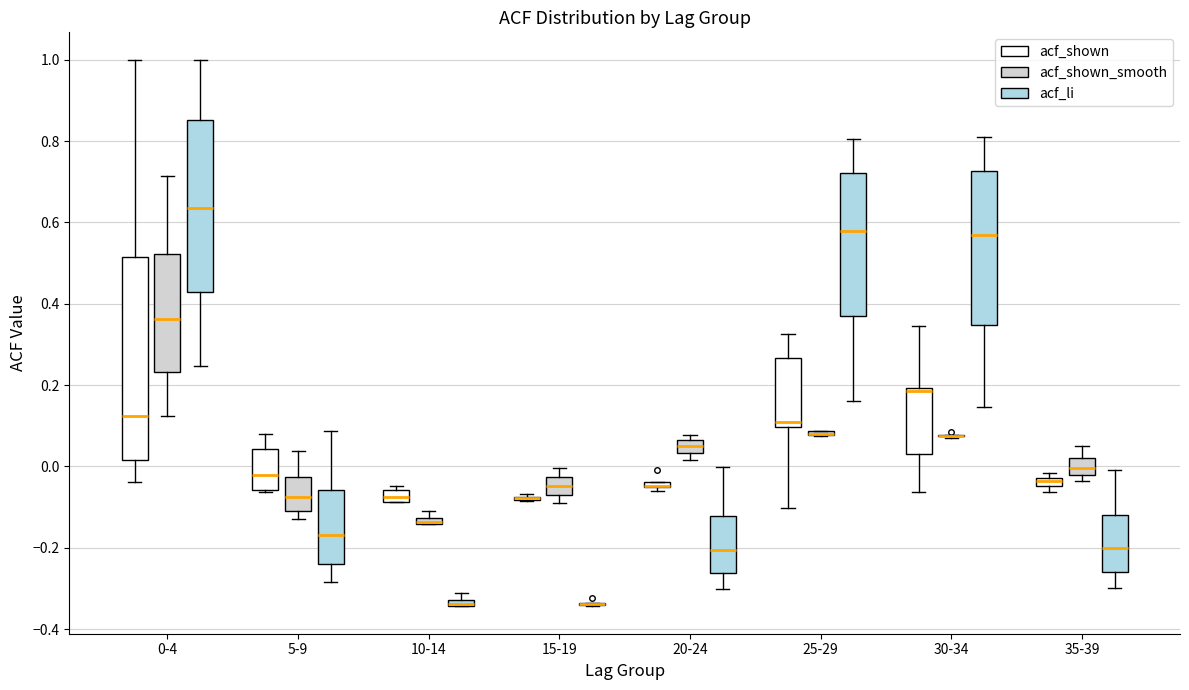

Comparing the boxes themselves (not the whiskers), which one is the tallest?

0-4 (acf_shown)